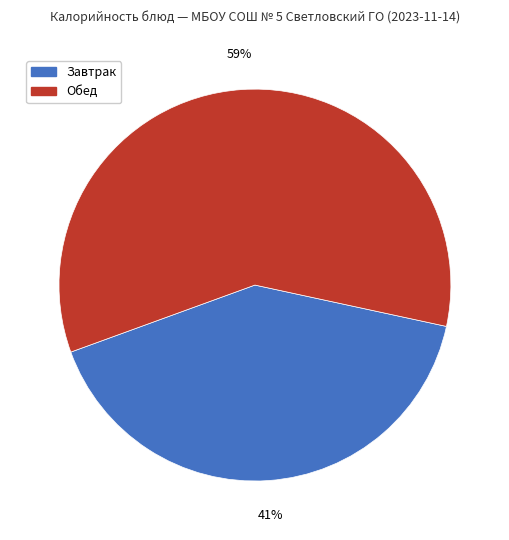

Approximately how many times larger is the value at Обед compared to Завтрак?

1.4